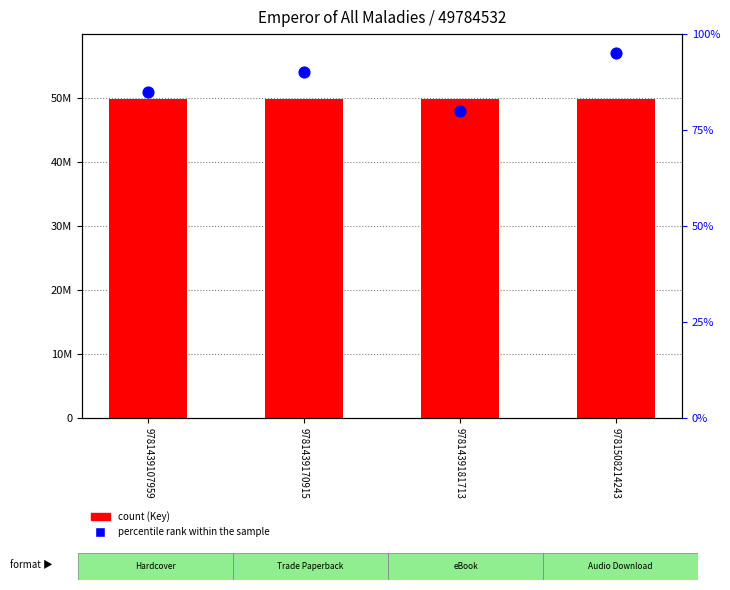

What is the total value across all series at 9781439107959?

49784617